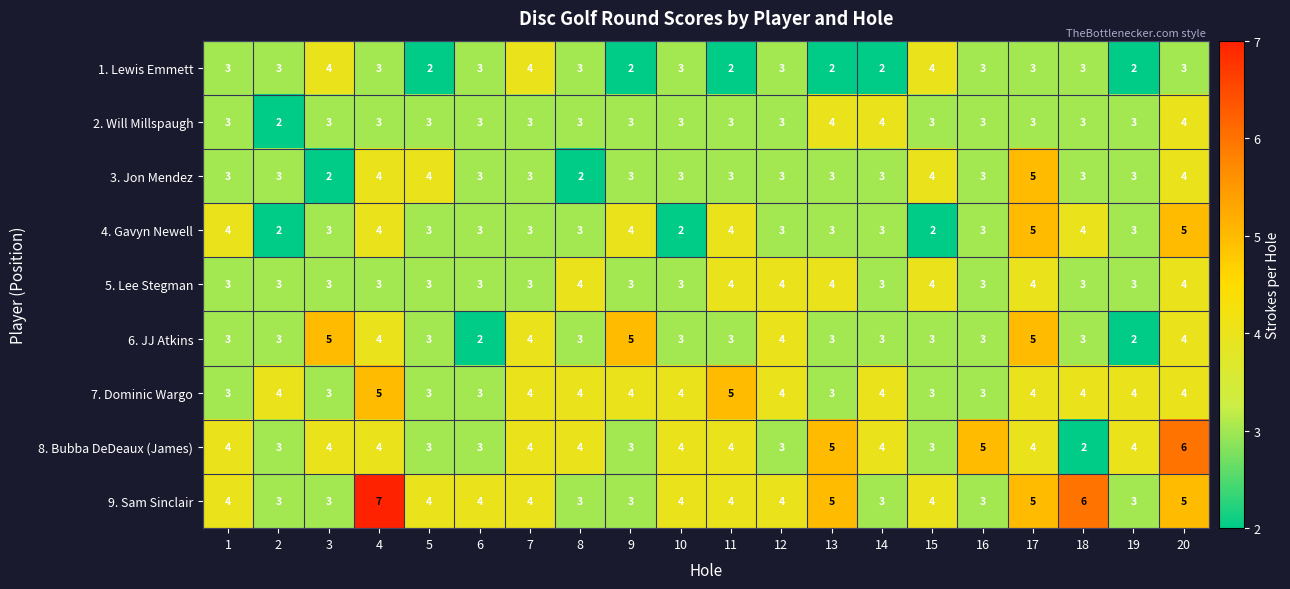

The 6. JJ Atkins series shows 5 at 3. True or false?

True